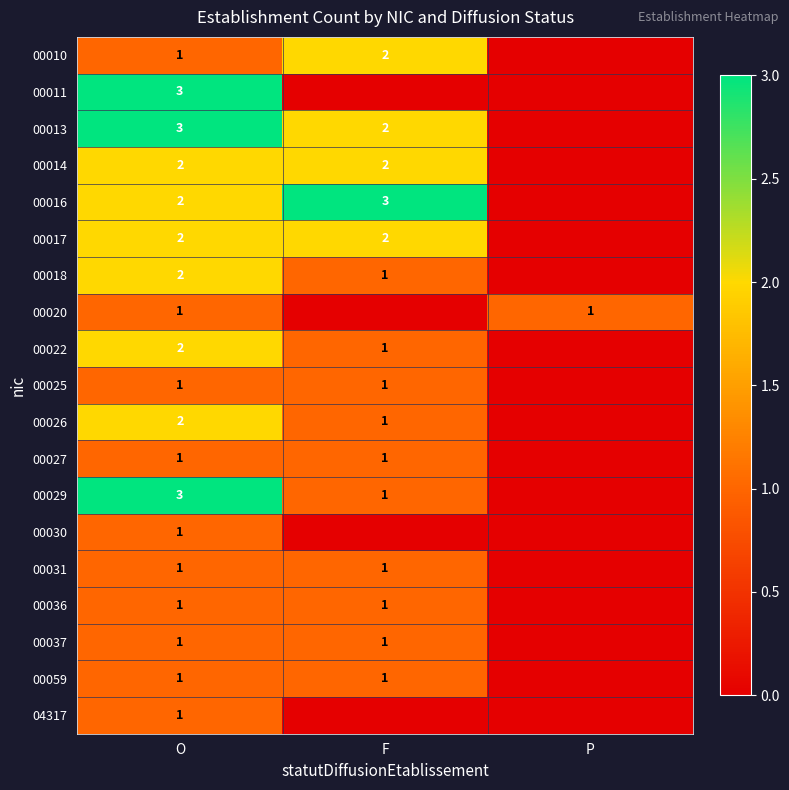

What is the sum of the 00013 values at F and O?

5